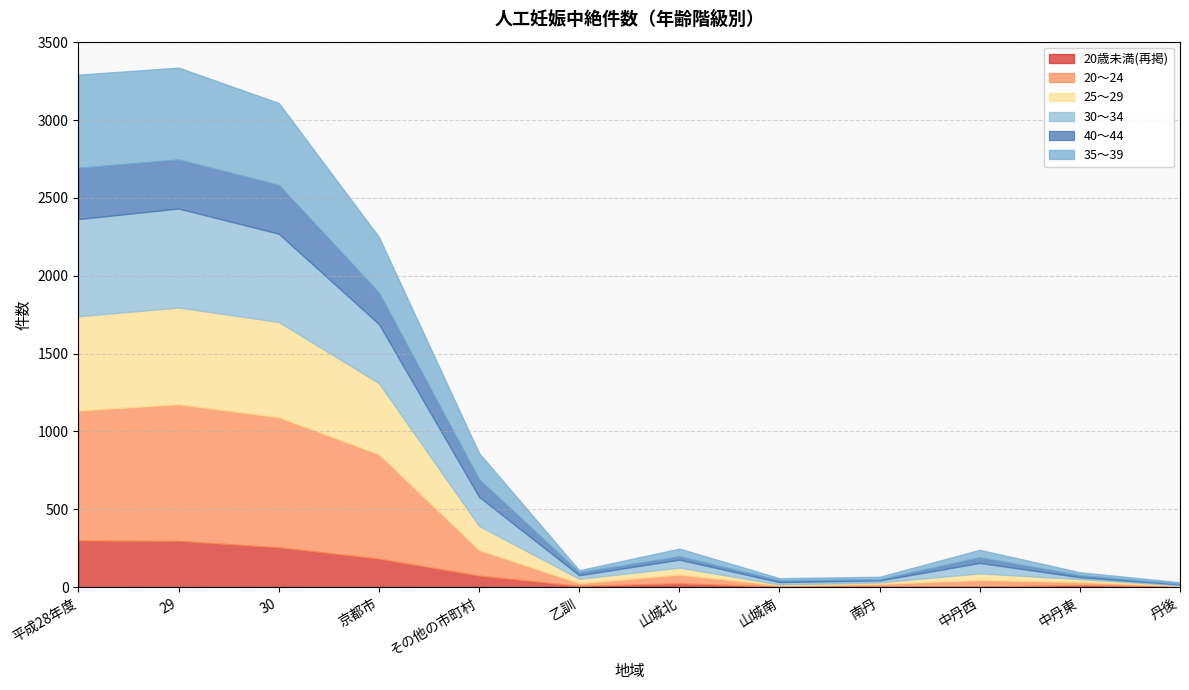

At which category is the sum across all series the highest?

29